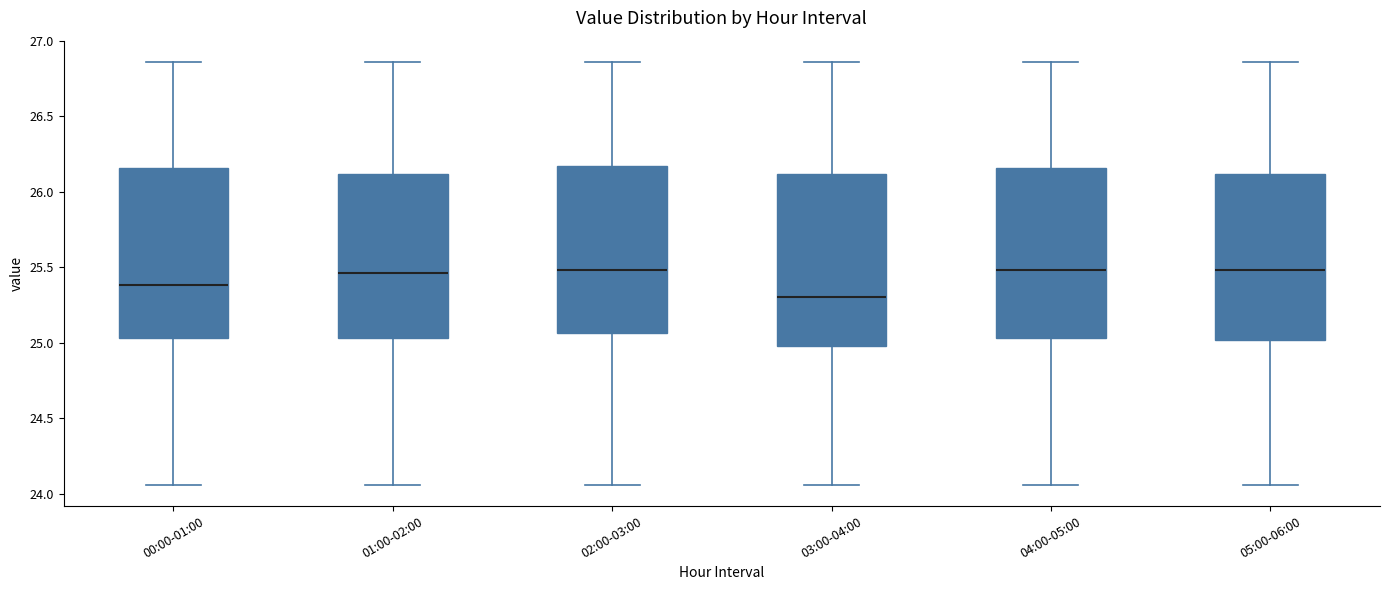

Reading left to right, read every box against the y-axis: the position of its median line, the range the box covers, and the ends of its whiskers. The values are not printed on the chart, so give them approximately, as read against the axis.

00:00-01:00: median 25.40, box 25.05 to 26.15, whiskers 24.05 to 26.85
01:00-02:00: median 25.45, box 25.05 to 26.10, whiskers 24.05 to 26.85
02:00-03:00: median 25.50, box 25.05 to 26.15, whiskers 24.05 to 26.85
03:00-04:00: median 25.30, box 25.00 to 26.10, whiskers 24.05 to 26.85
04:00-05:00: median 25.50, box 25.05 to 26.15, whiskers 24.05 to 26.85
05:00-06:00: median 25.50, box 25.00 to 26.10, whiskers 24.05 to 26.85